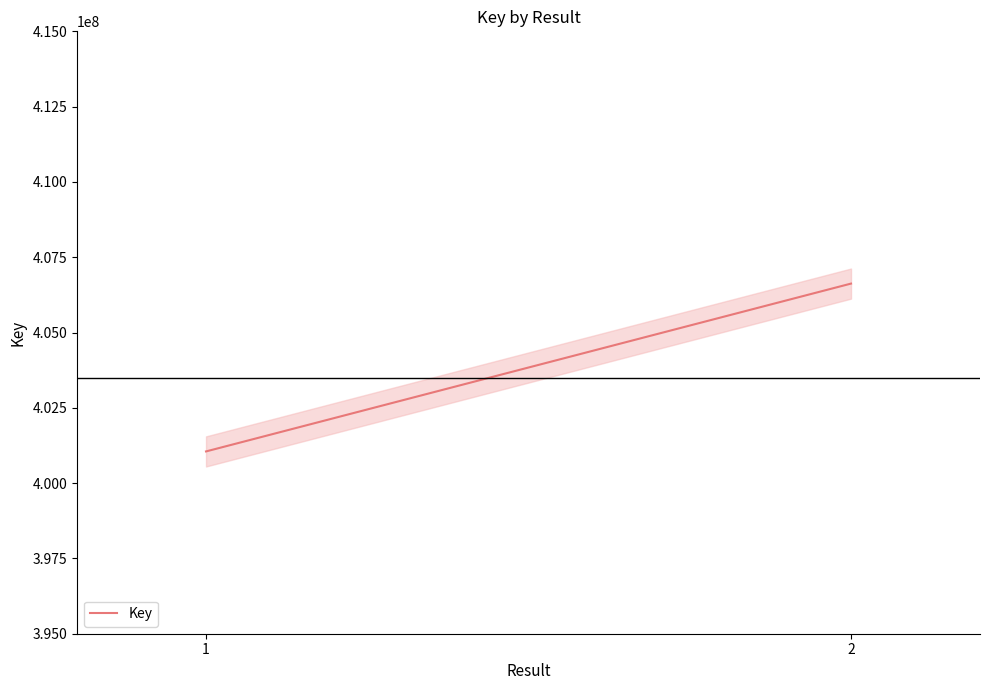

Which has a higher value, 2 or 1?

2